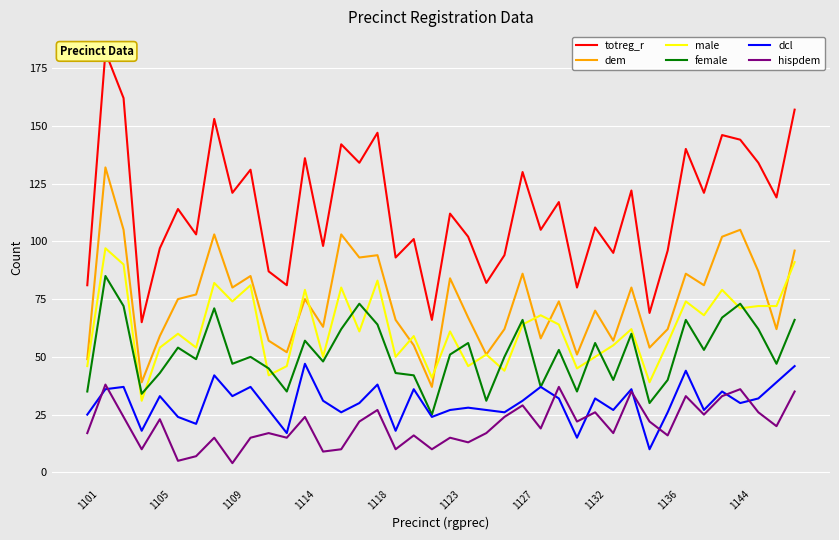

True or false: totreg_r and female cross at least once.

False